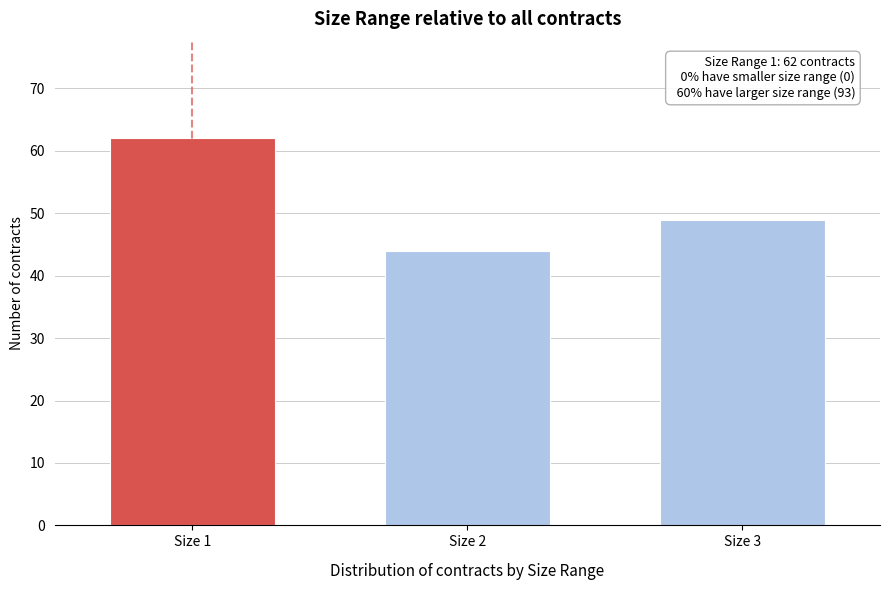

Reading left to right, transcribe all the data shown in this chart.

Size 1=62	Size 2=44	Size 3=49